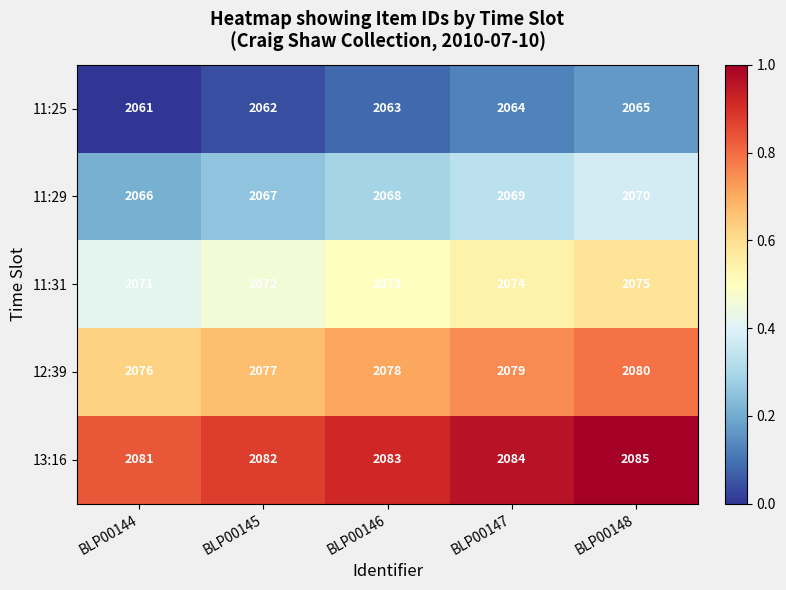

What is the greatest value displayed?

2085